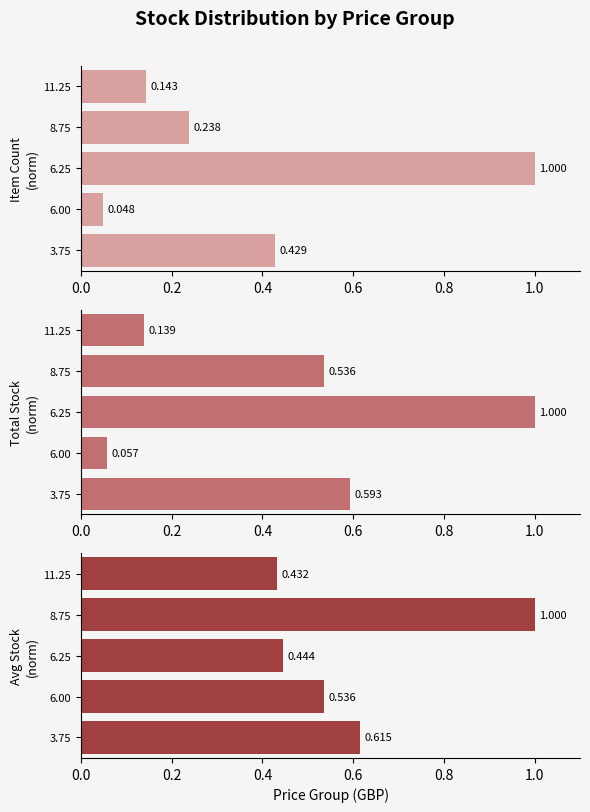

Are the bars horizontal?

Yes